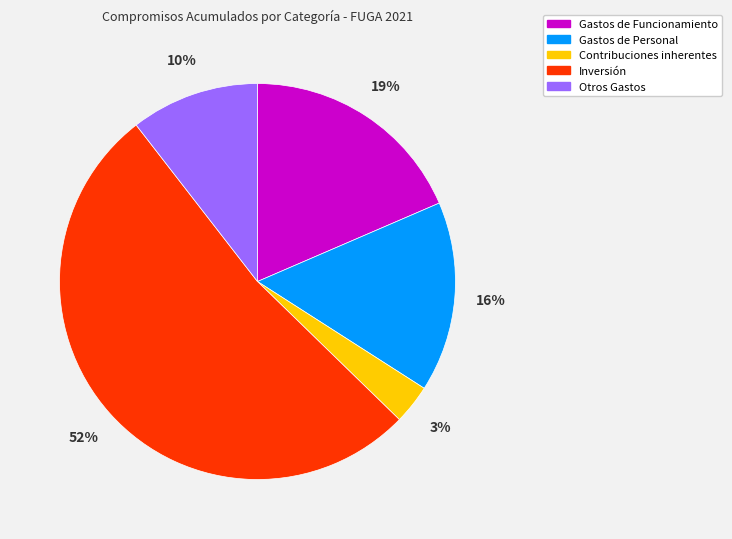

Does any single category account for the majority?

Yes